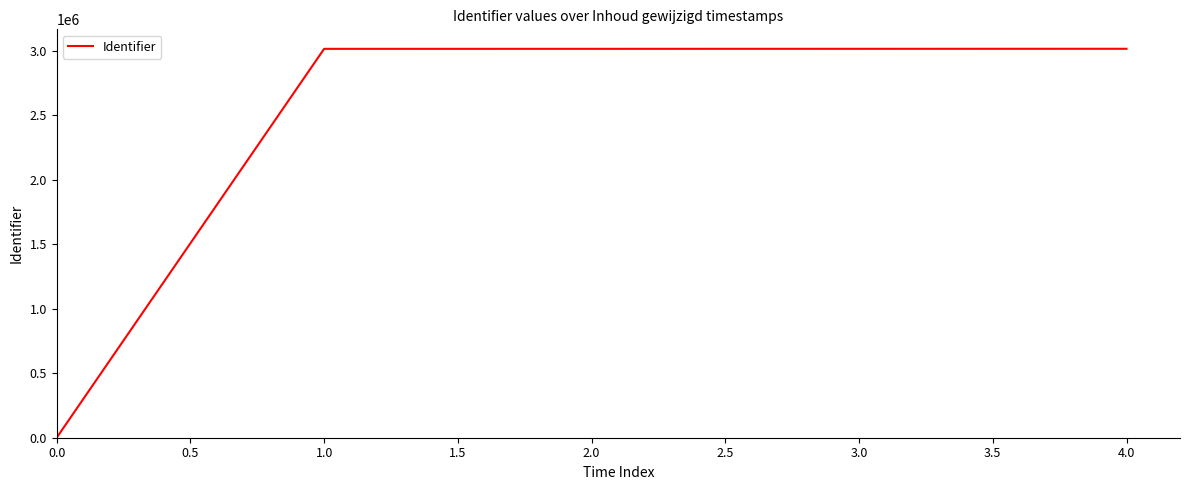

What is the maximum value shown in the chart?

3013630